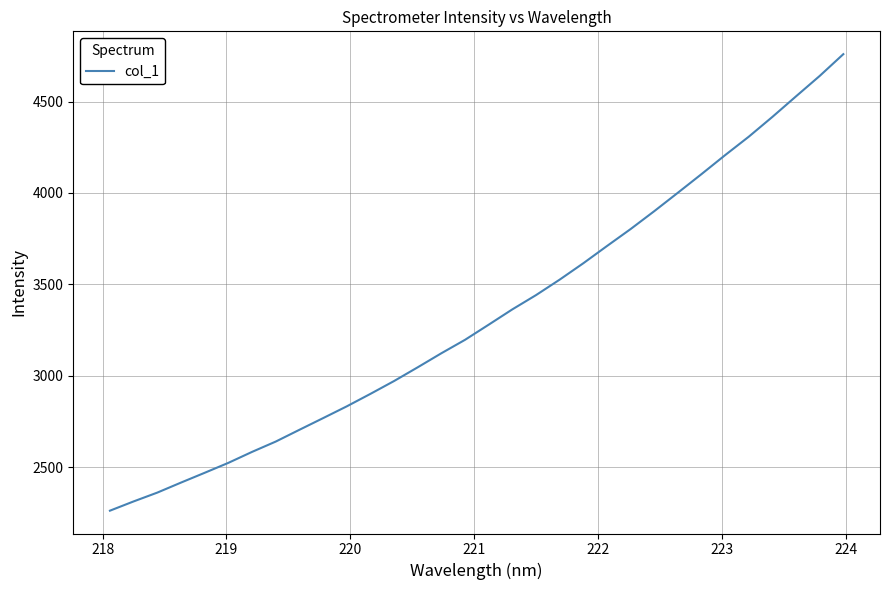

What is the smallest value displayed?

2261.3